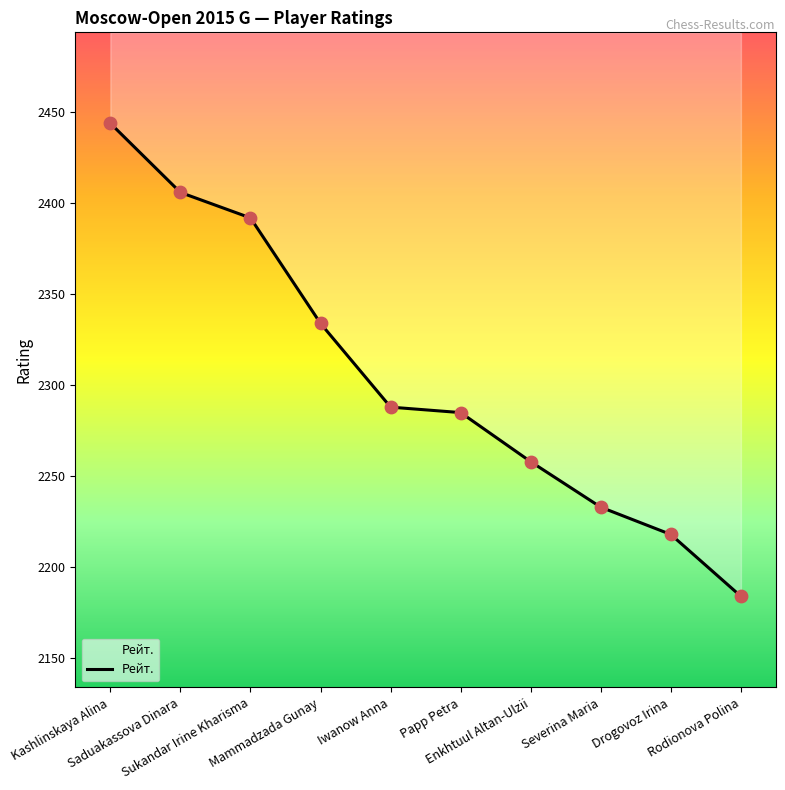

Which has a higher value, Rodionova Polina or Iwanow Anna?

Iwanow Anna